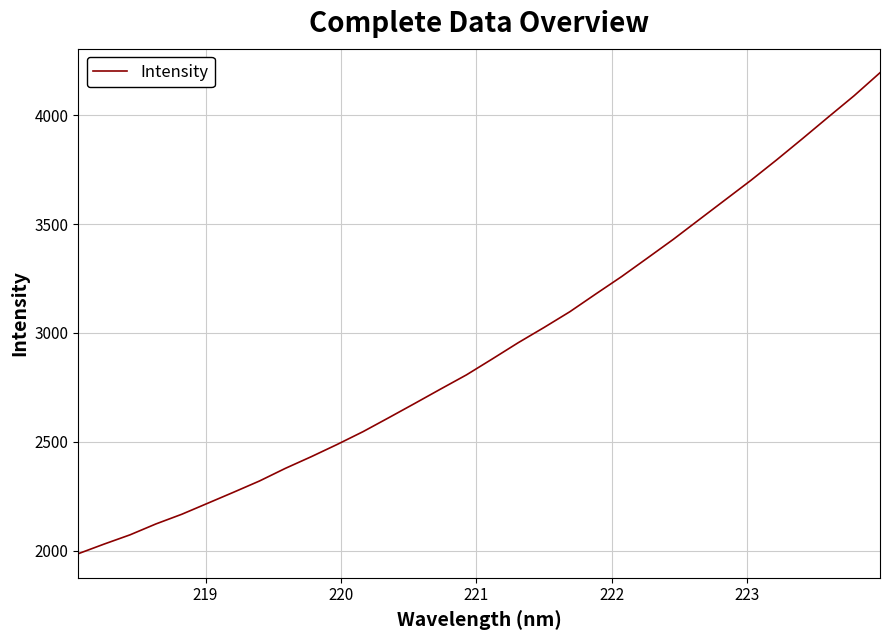

What is the minimum value shown in the chart?

1986.7